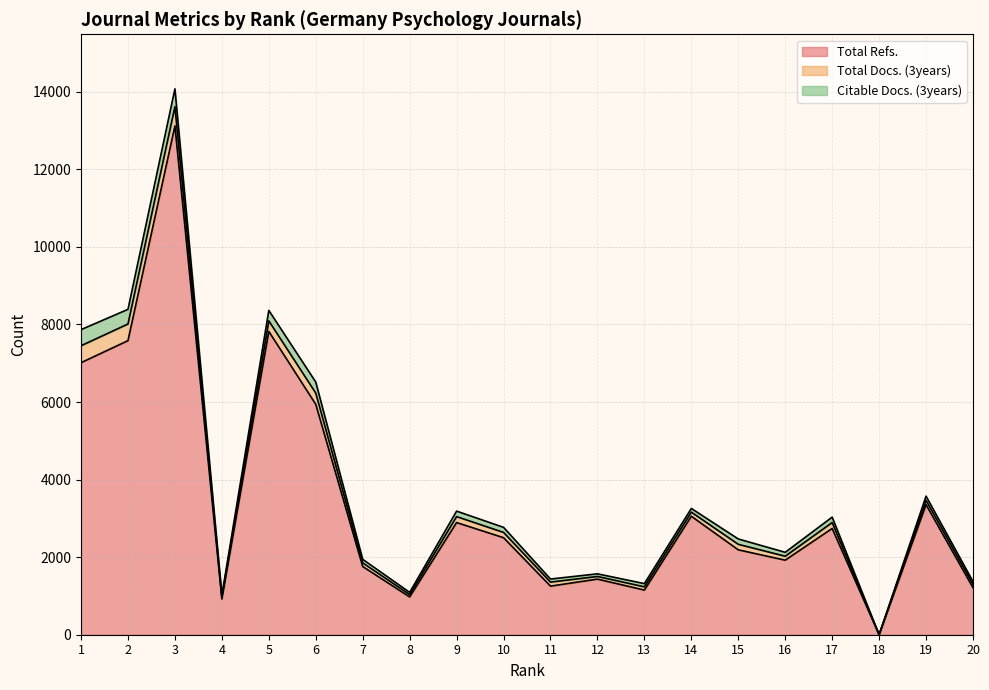

Which has a higher value, 13 or 8?

13